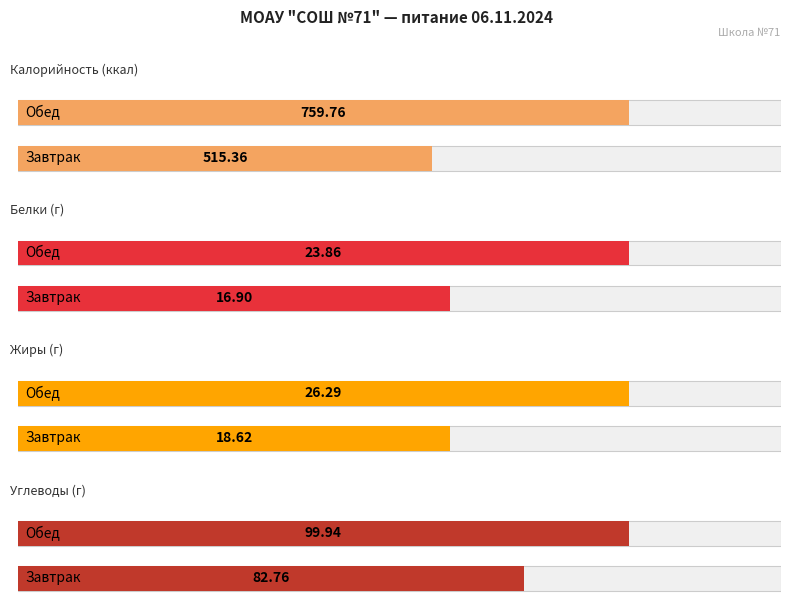

Is the value of Углеводы (г) at Завтрак greater than the value of Жиры (г) at Обед?

Yes